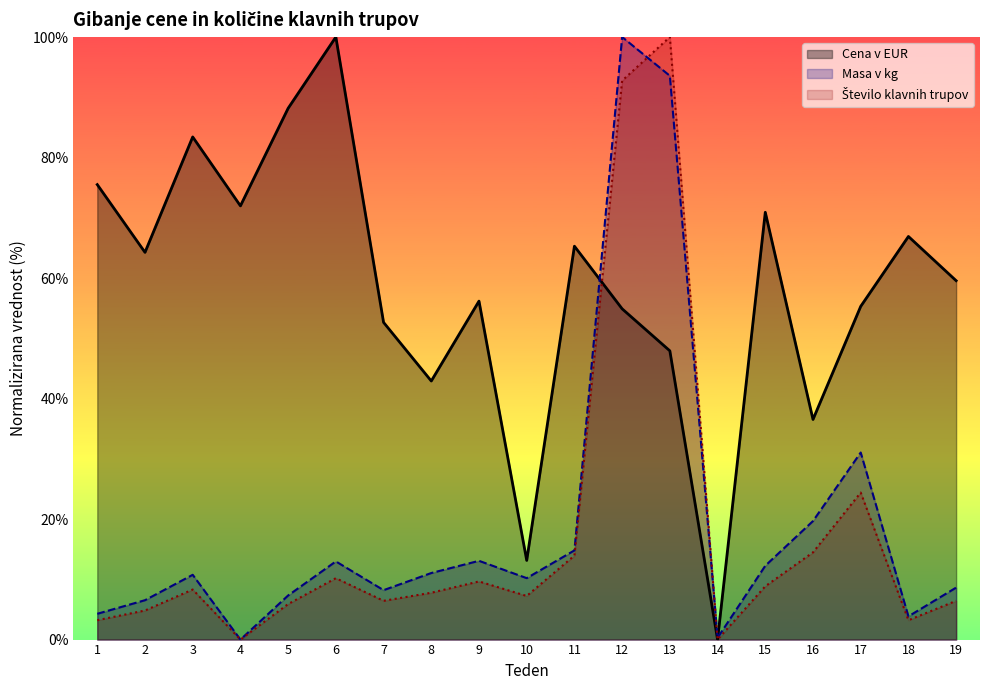

Between 17 and 12, which is larger?

17